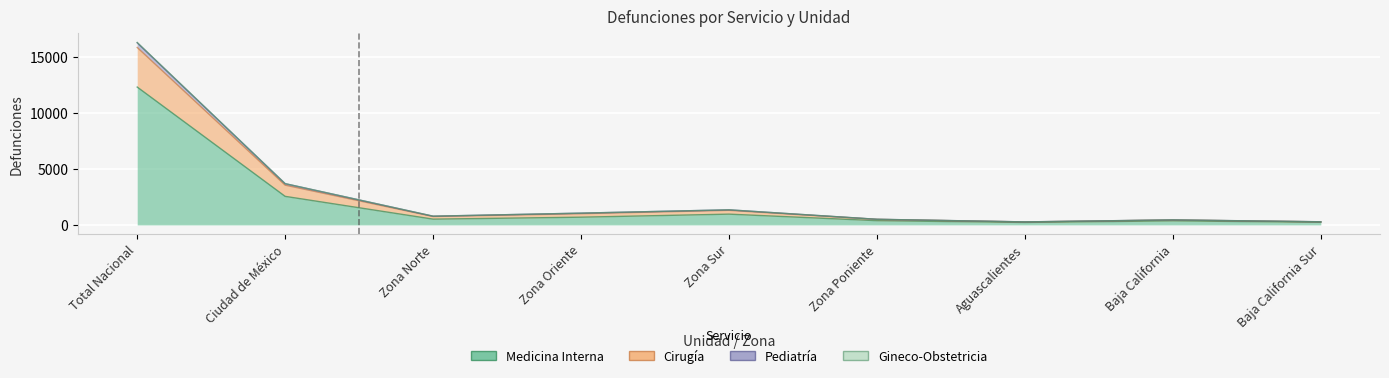

True or false: Medicina Interna has more than 2 interior local peaks.

False